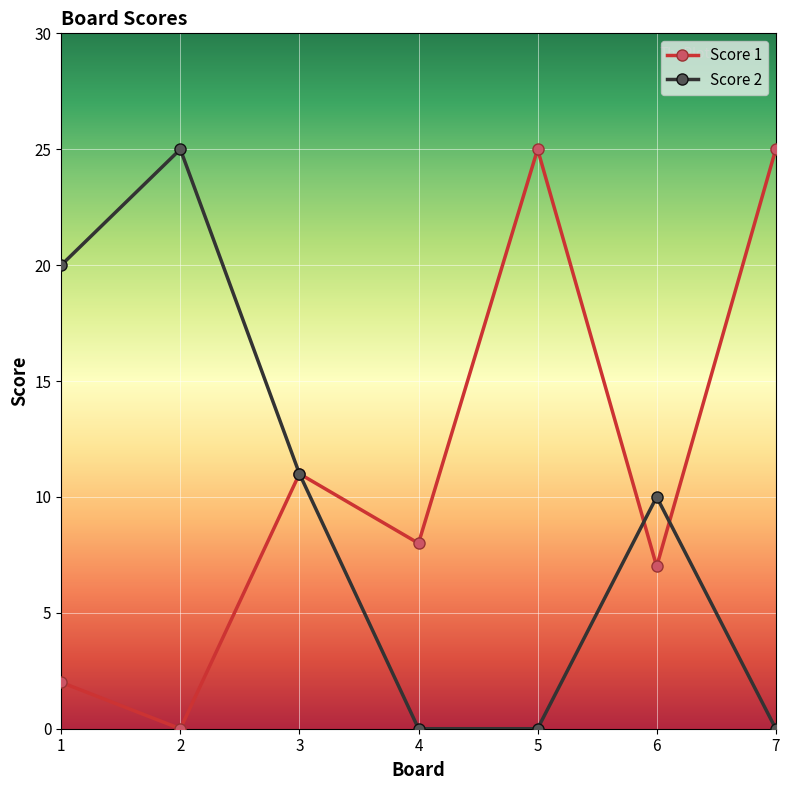

What is the difference between the maximum and minimum values in the Score 2 series?

25